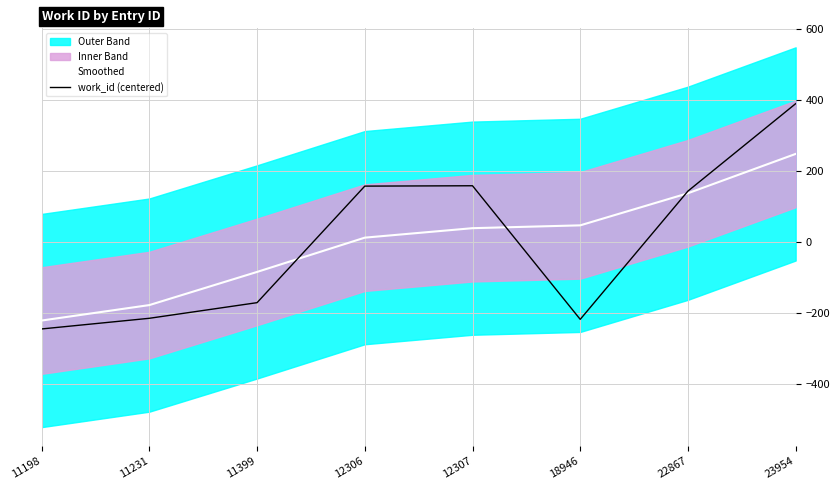

Reading left to right, transcribe all the data shown in this chart.

Smoothed: -221.1	-177.6	-84.3	12.2	38.8	46.8	137.2	247.9
work_id (centered): -244.8	-214.8	-170.8	157.2	158.2	-217.8	143.2	389.2